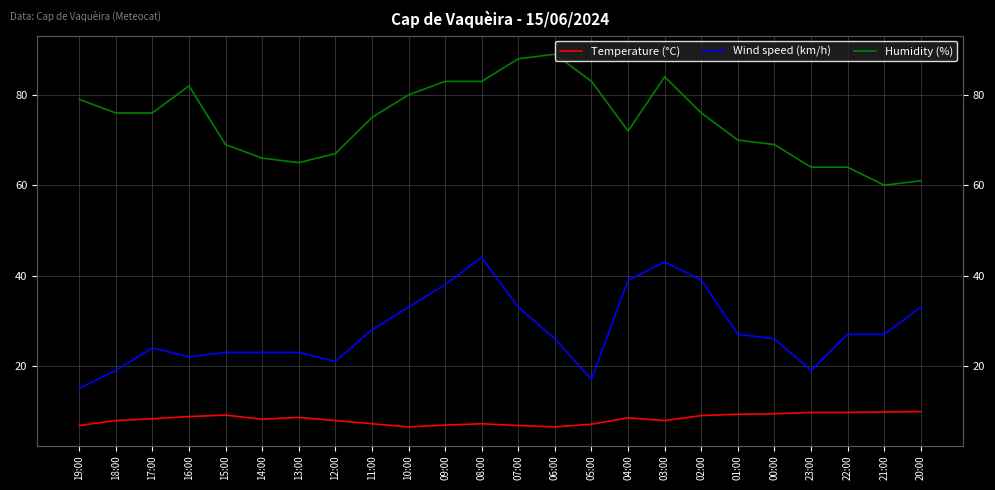

At which category does the chart reach its minimum across all series?

10:00